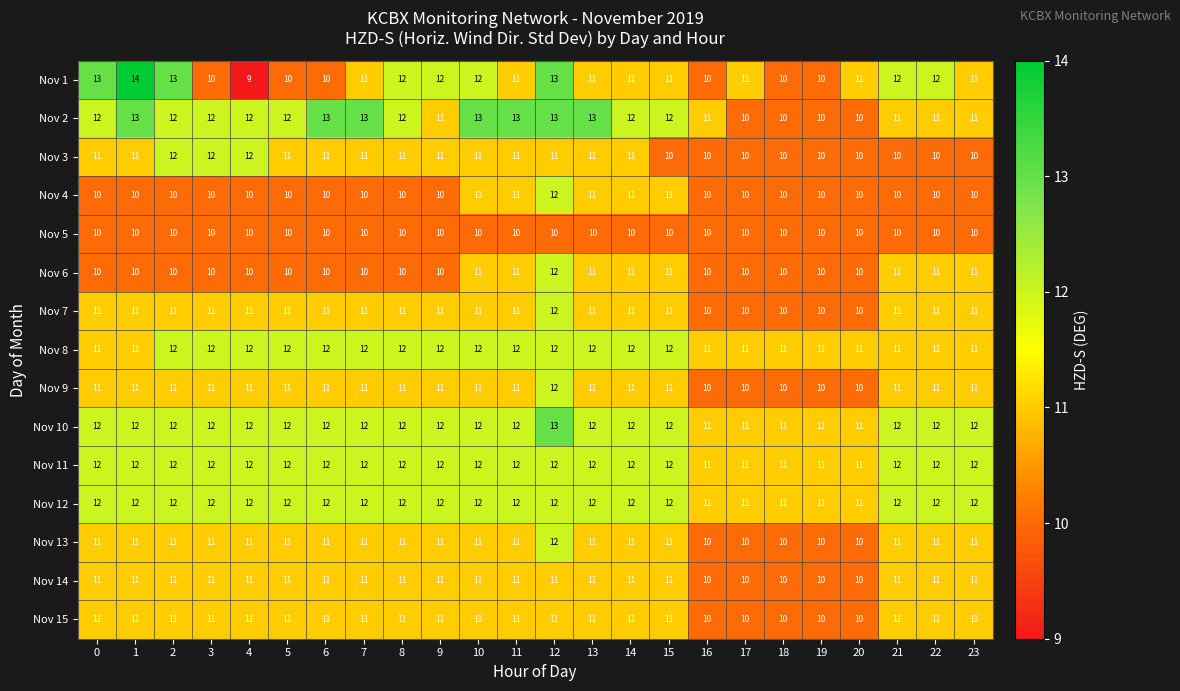

At which category is the sum across all series the highest?

12